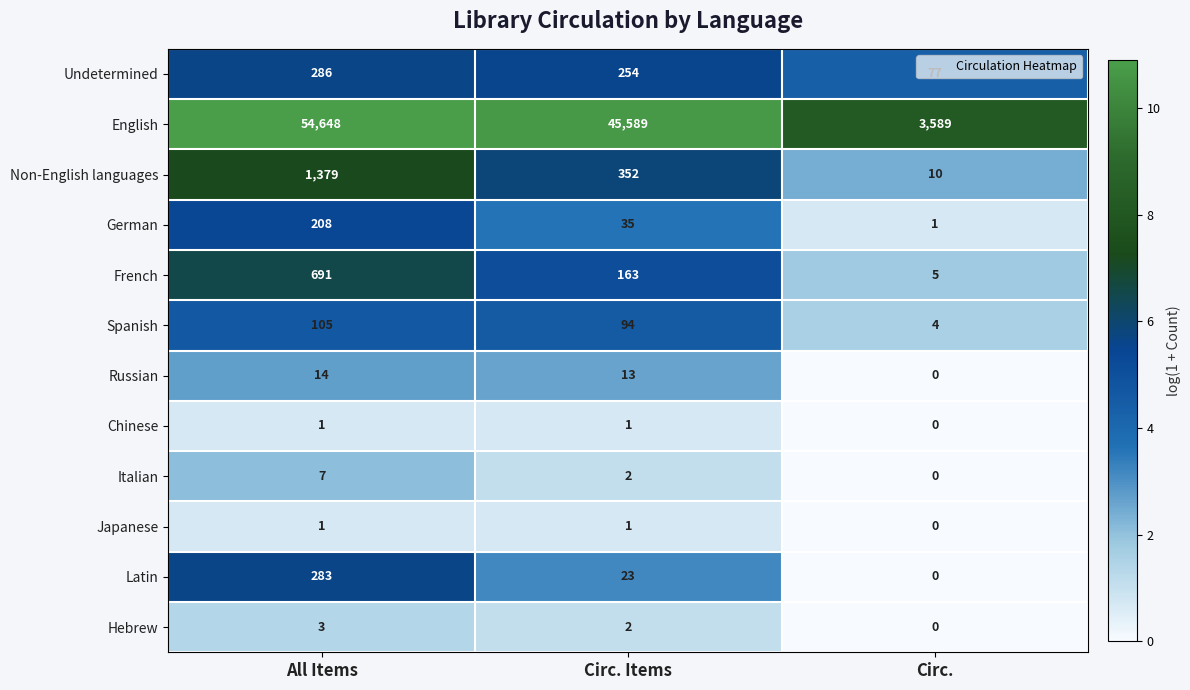

How many series are shown in this chart?

12